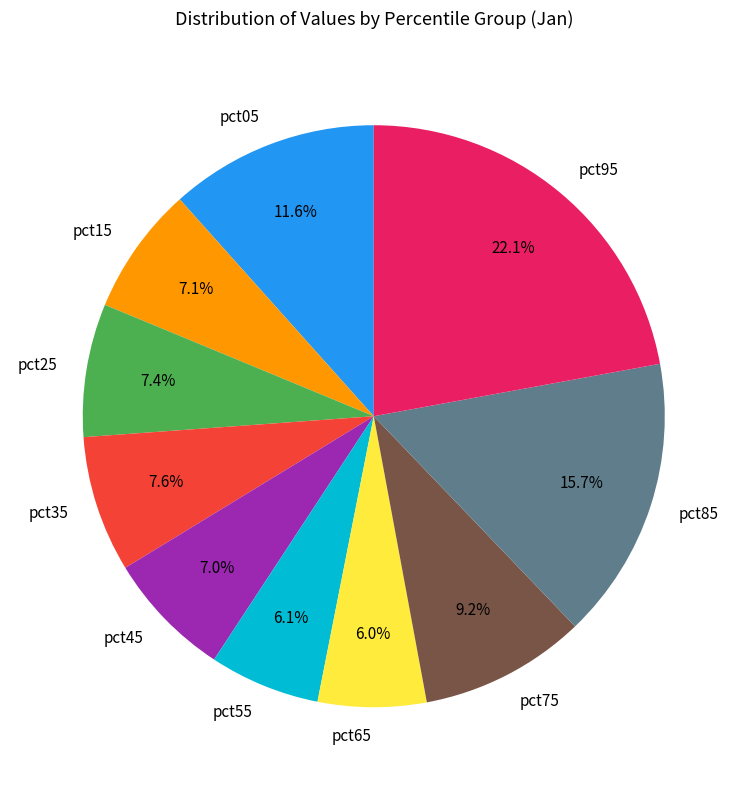

What portion of the pie excludes pct85?

84.3%